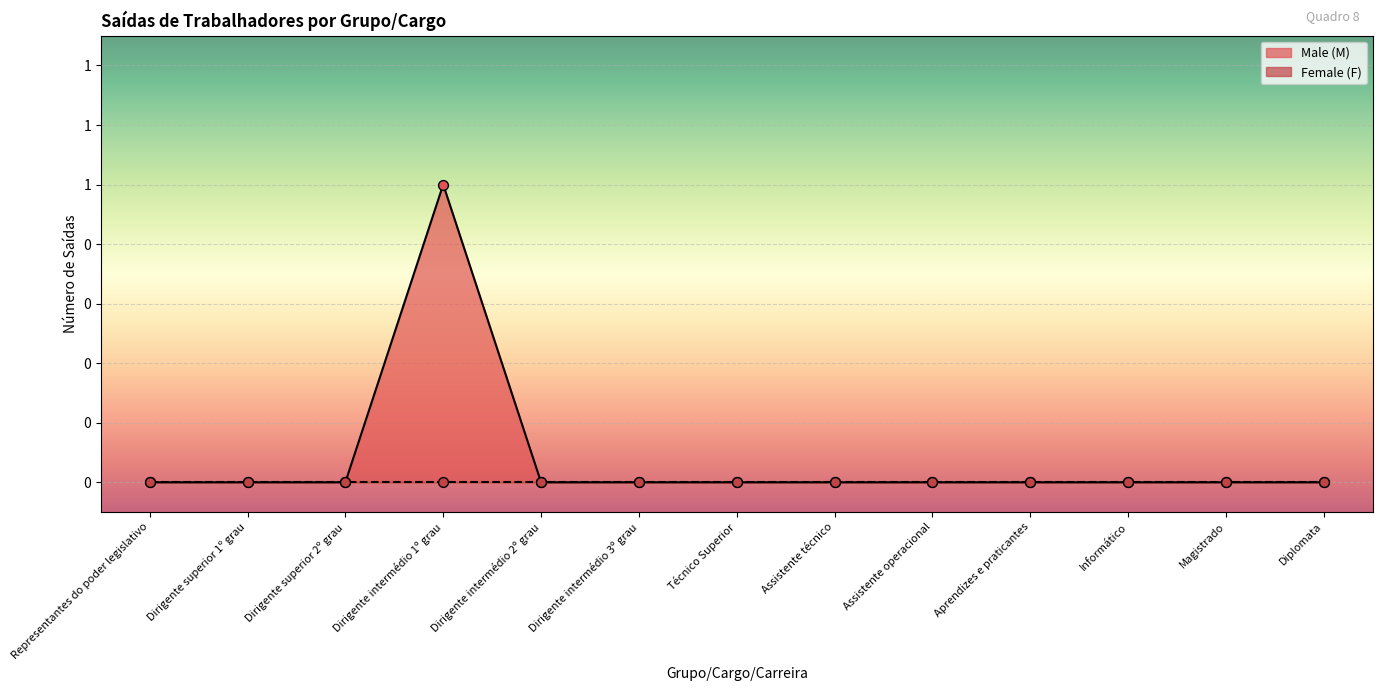

Which has a higher value, Dirigente intermédio 1º grau or Representantes do poder legislativo?

Dirigente intermédio 1º grau